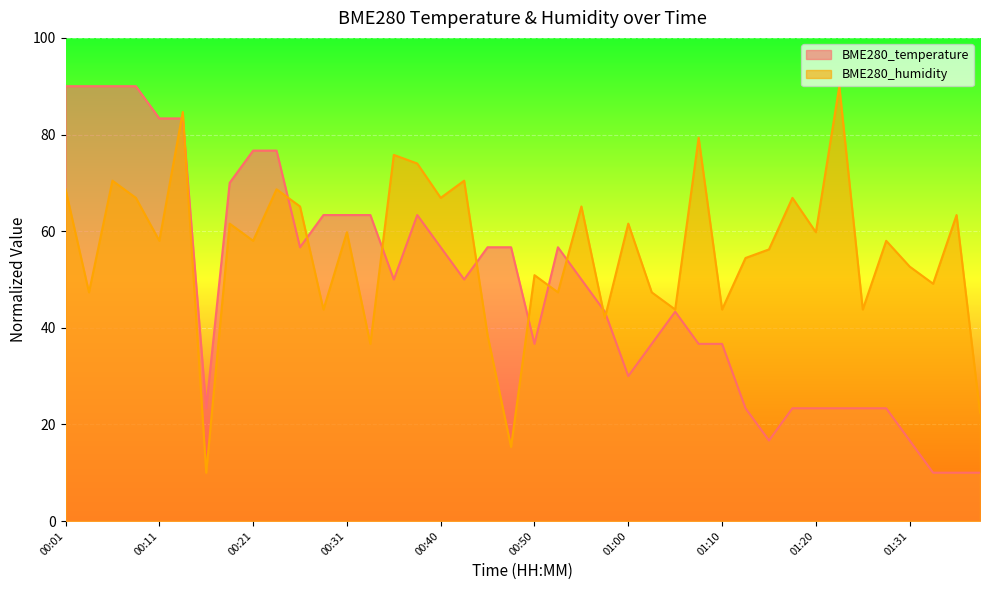

Which series has the largest total across all categories?

BME280_humidity